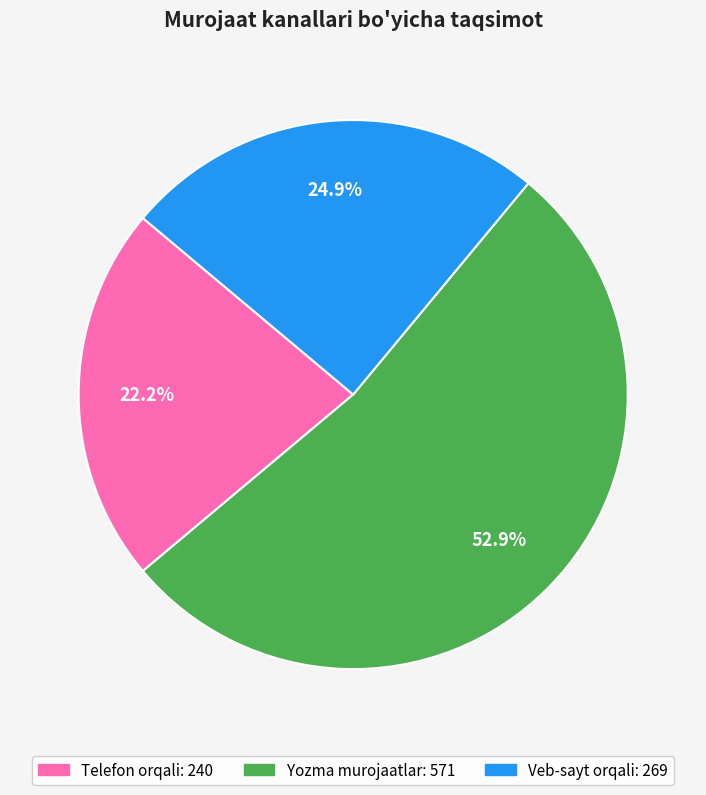

To the nearest percent, what portion does Telefon orqali represent?

22%